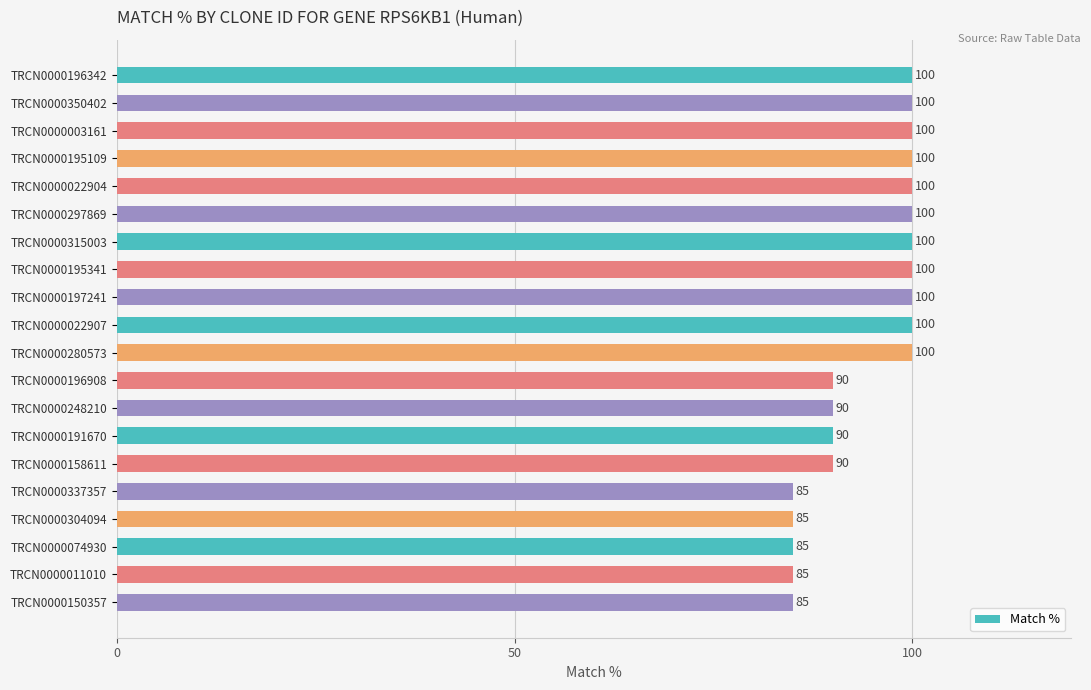

Approximately how many times larger is the value at TRCN0000022907 compared to TRCN0000197241?

1.0